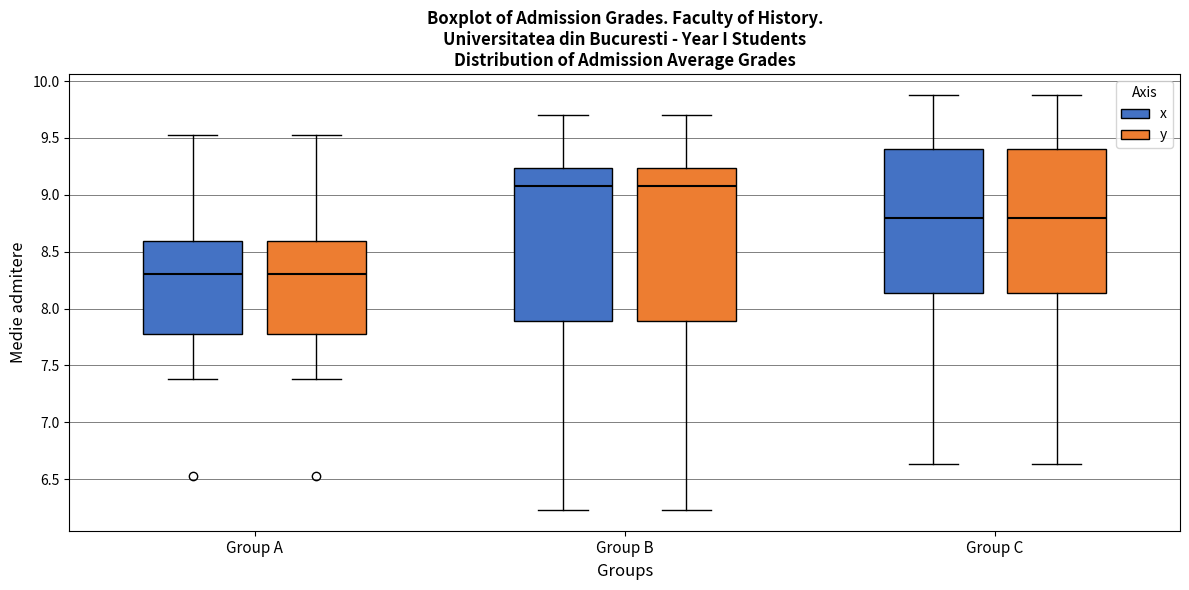

Where does the median line of the box for Group A (x) sit on the y-axis? The values are not printed on the chart, so give them approximately, as read against the axis.

8.30